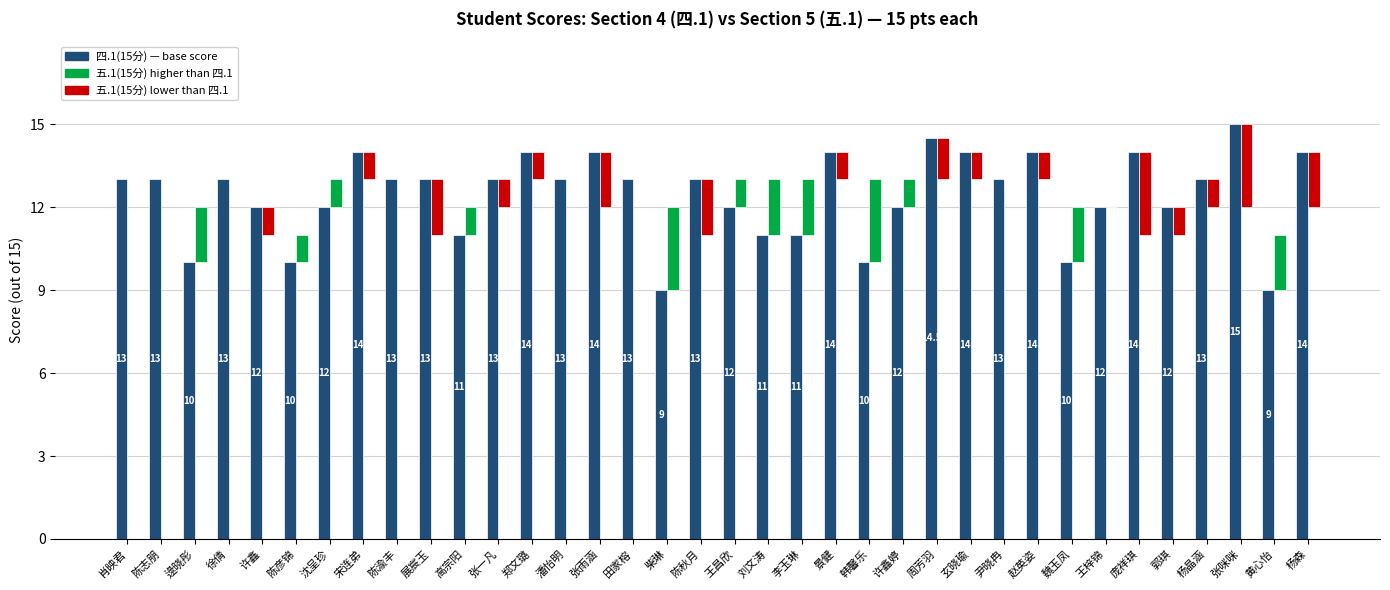

Which label corresponds to the smallest value in the chart?

肖映君